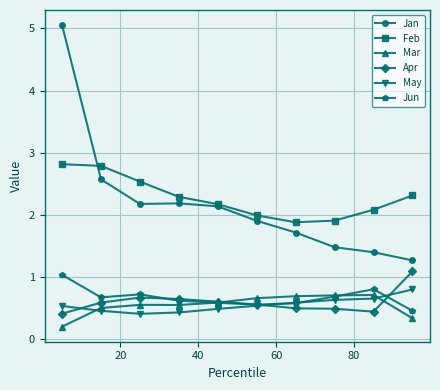

Reading left to right, transcribe all the data shown in this chart.

Jan: 5.1	2.6	2.2	2.2	2.1	1.9	1.7	1.5	1.4	1.3
Feb: 2.8	2.8	2.5	2.3	2.2	2.0	1.9	1.9	2.1	2.3
Mar: 0.2	0.5	0.6	0.6	0.6	0.7	0.7	0.7	0.7	0.3
Apr: 0.4	0.6	0.7	0.6	0.6	0.6	0.5	0.5	0.4	1.1
May: 0.5	0.5	0.4	0.4	0.5	0.5	0.6	0.6	0.7	0.8
Jun: 1.0	0.7	0.7	0.6	0.6	0.6	0.6	0.7	0.8	0.5